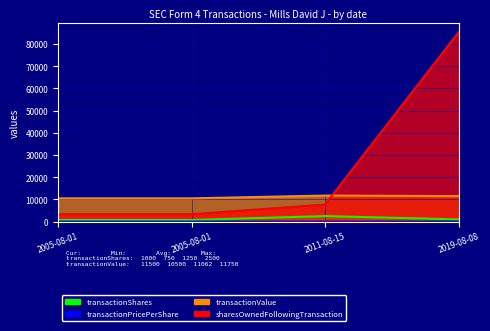

True or false: transactionValue has a value of 6324.4 at 2005-08-01.

False